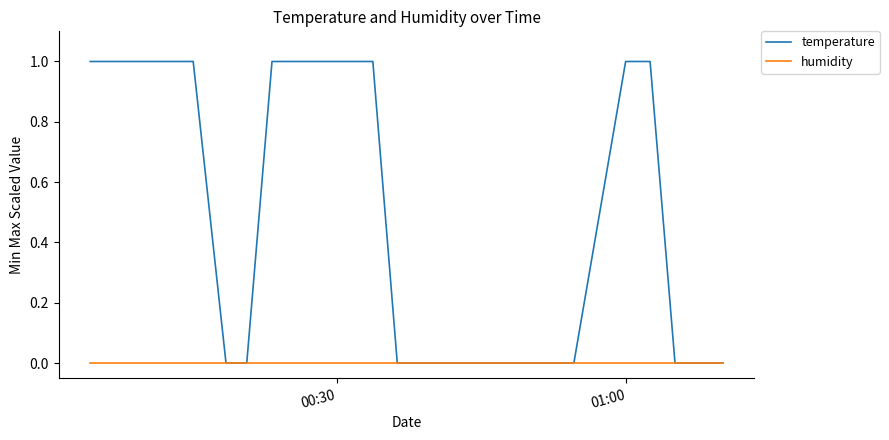

What are all the series names shown in the legend?

temperature, humidity